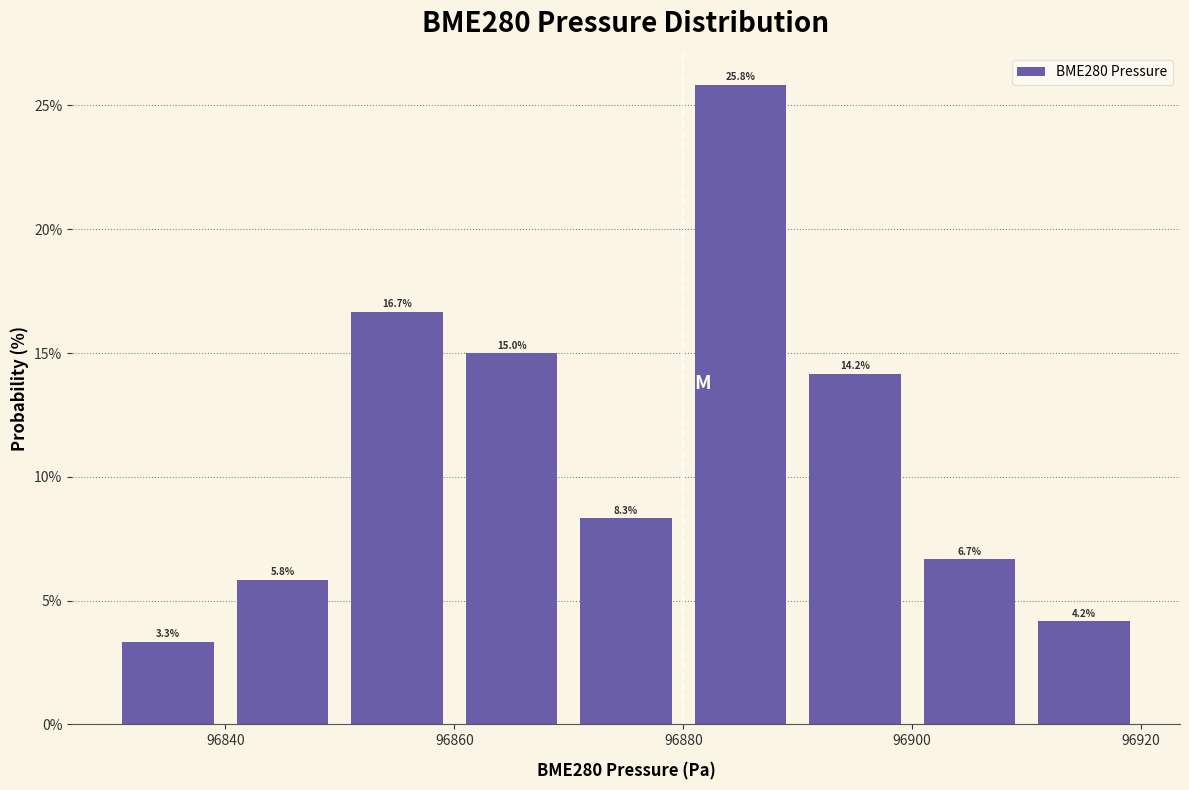

Reading left to right, list every bar in this chart as the range it spans on the x-axis followed by its height.

96830 to 96840: 3.3
96840 to 96850: 5.8
96850 to 96860: 16.7
96860 to 96870: 15.0
96870 to 96880: 8.3
96880 to 96890: 25.8
96890 to 96900: 14.2
96900 to 96910: 6.7
96910 to 96920: 4.2